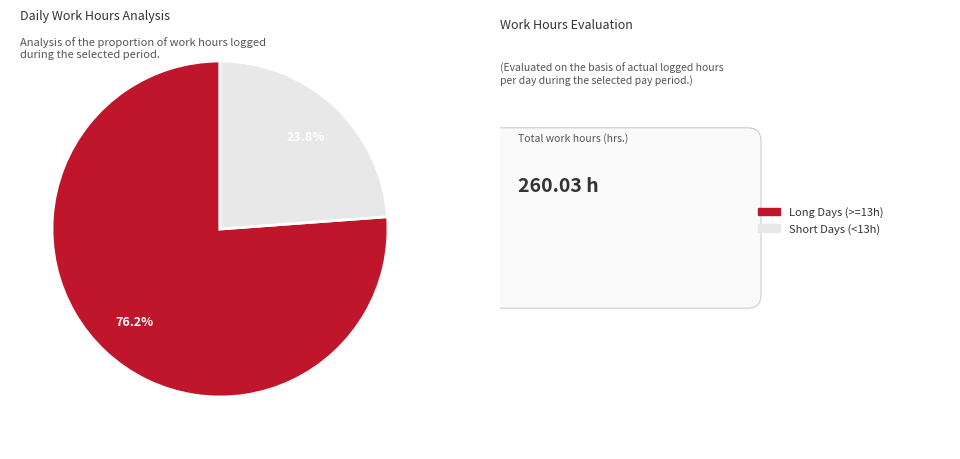

Is there any slice that represents more than half of the pie?

Yes